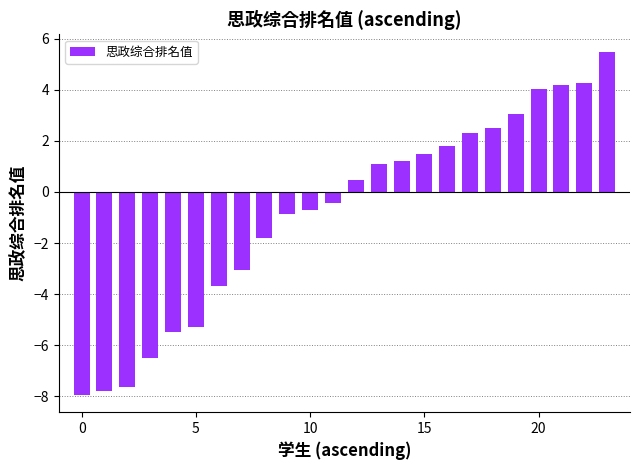

What is the maximum value shown in the chart?

5.5